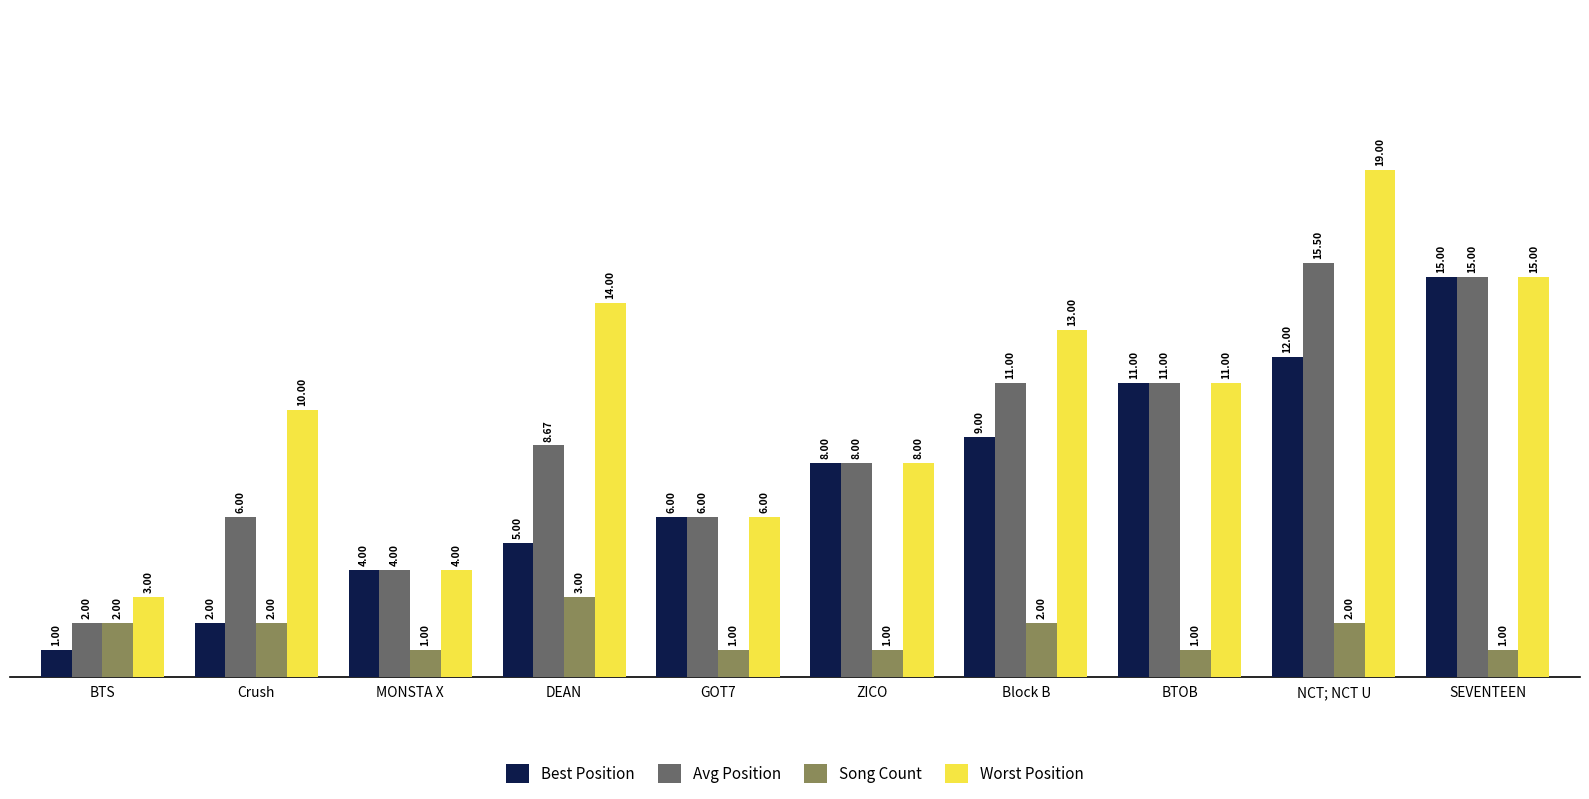

At which label does Worst Position first exceed 11?

DEAN